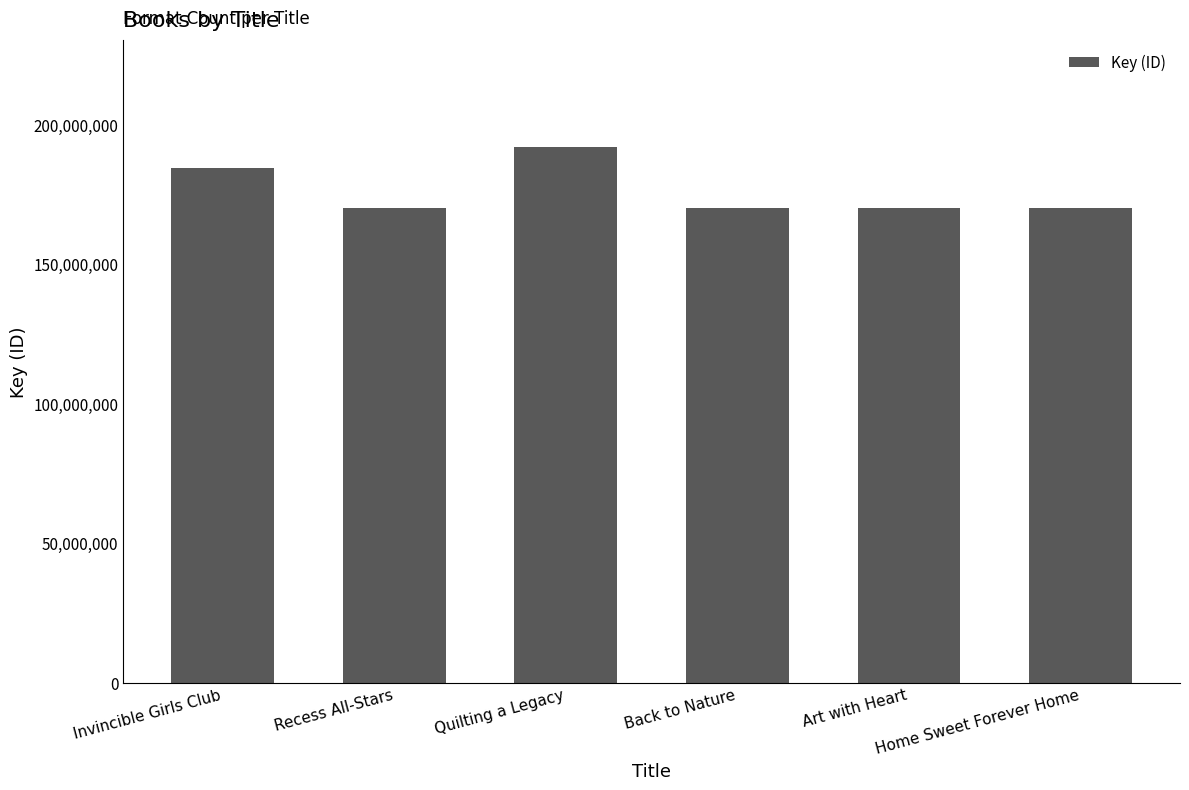

What is the greatest value displayed?

191883349